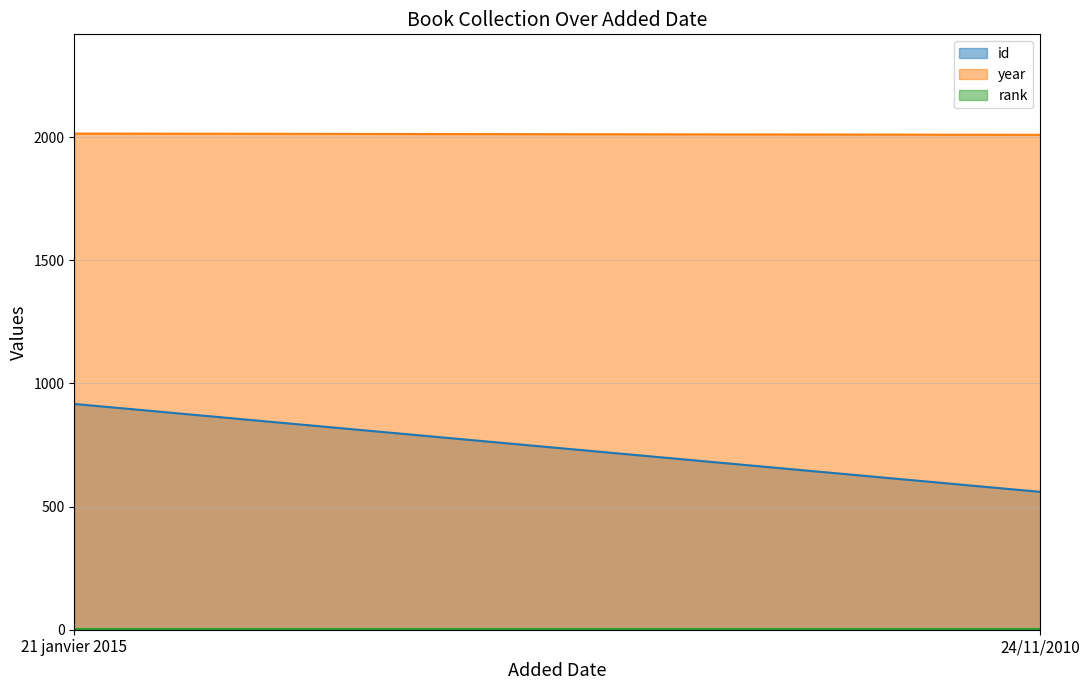

What position from the left is 24/11/2010?

2